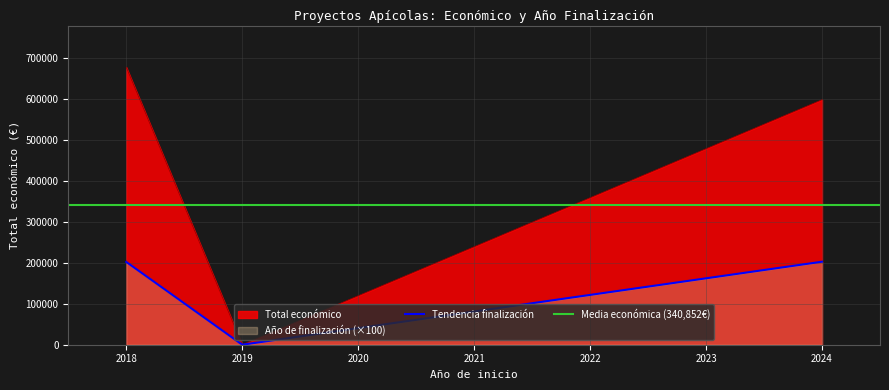

True or false: Año de finalización and Total económico intersect in this chart.

False